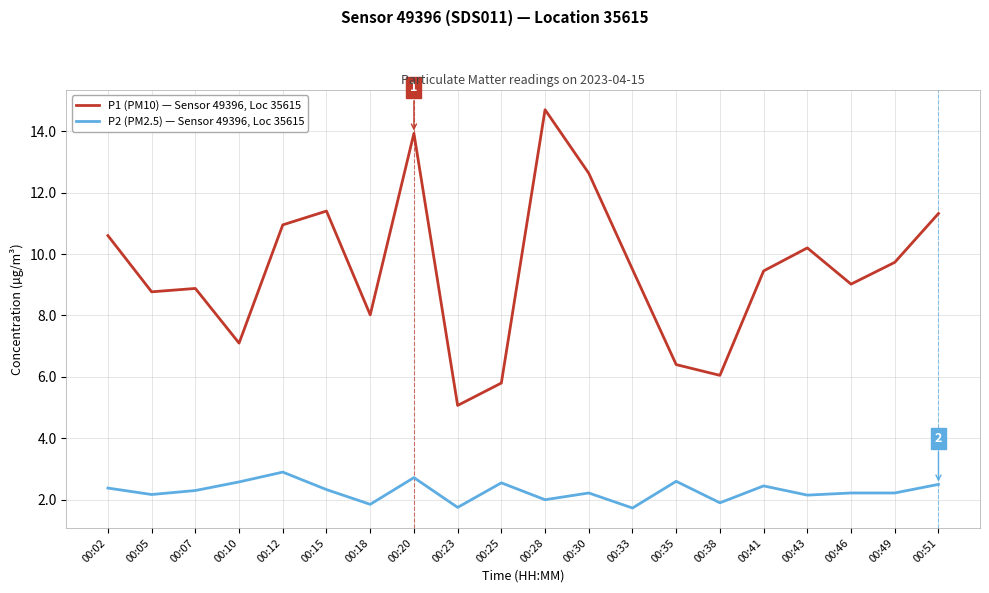

True or false: P1 (PM10) — Sensor 49396, Loc 35615 and P2 (PM2.5) — Sensor 49396, Loc 35615 cross at least once.

False